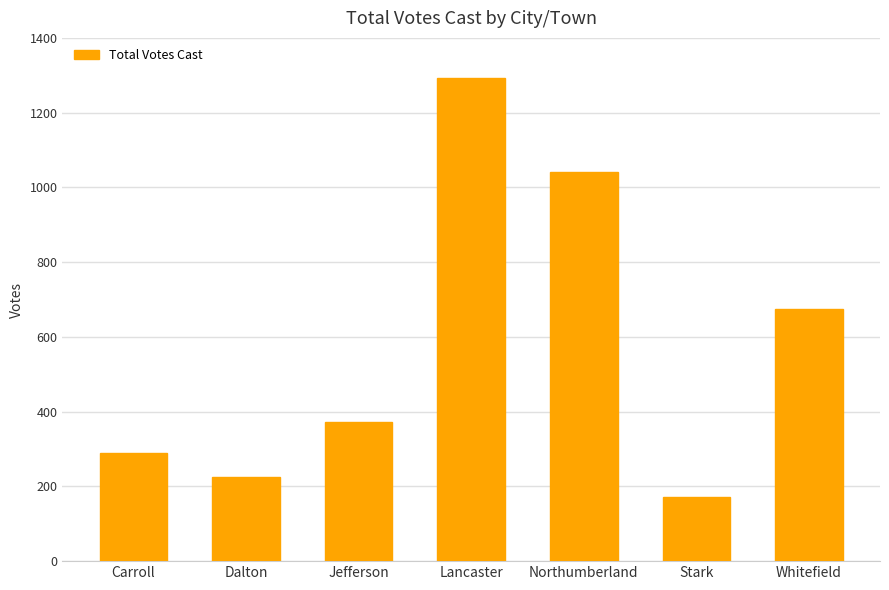

Reading right to left, what are all the values shown in this chart?

Whitefield=675	Stark=171	Northumberland=1040	Lancaster=1294	Jefferson=373	Dalton=226	Carroll=290